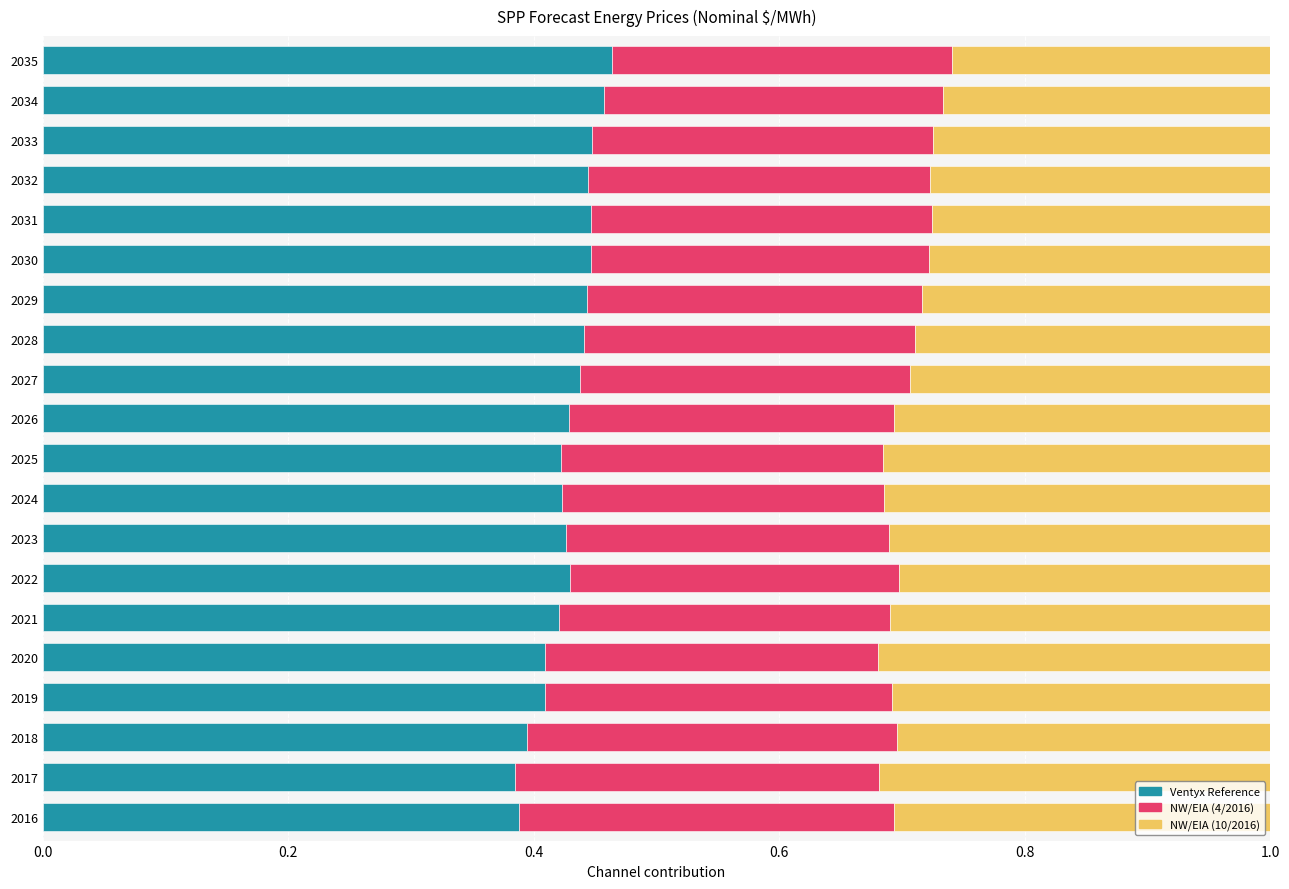

What is the sum of the Ventyx Reference values at 2023 and 2027?

0.9